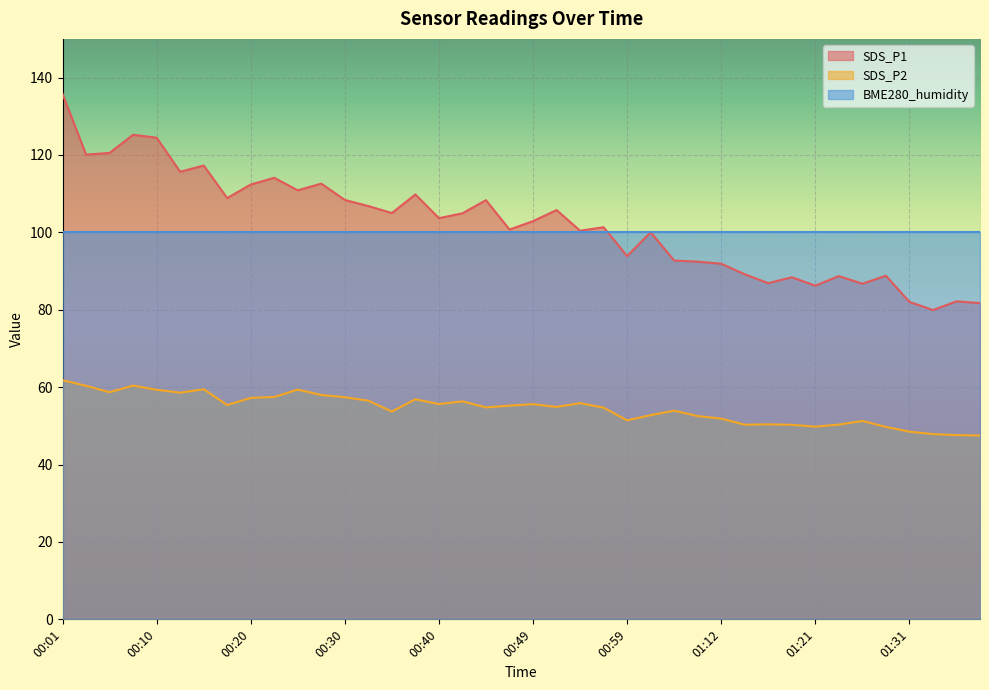

At which category does the chart reach its peak across all series?

00:01